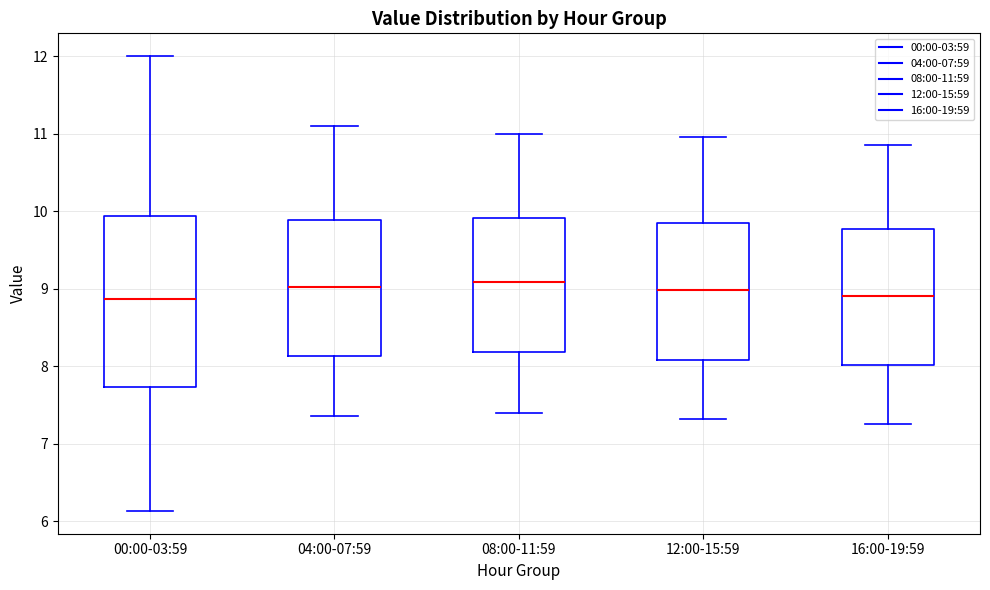

Where does the upper whisker of the box for 08:00-11:59 end on the y-axis? The values are not printed on the chart, so give them approximately, as read against the axis.

11.0